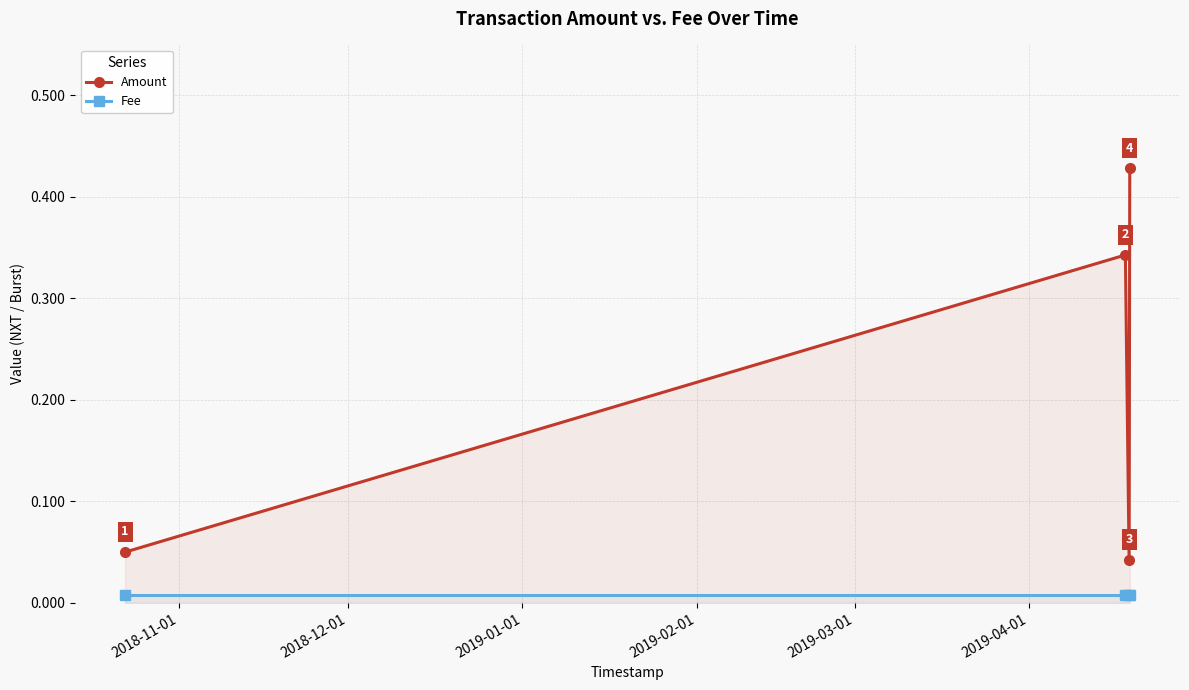

Which series has the largest range (max minus min)?

Amount